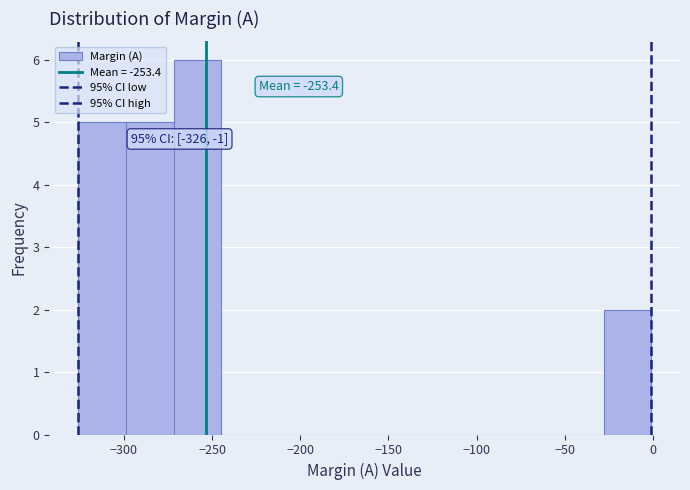

Over which range of the x-axis is the bar tallest?

-270 to -245